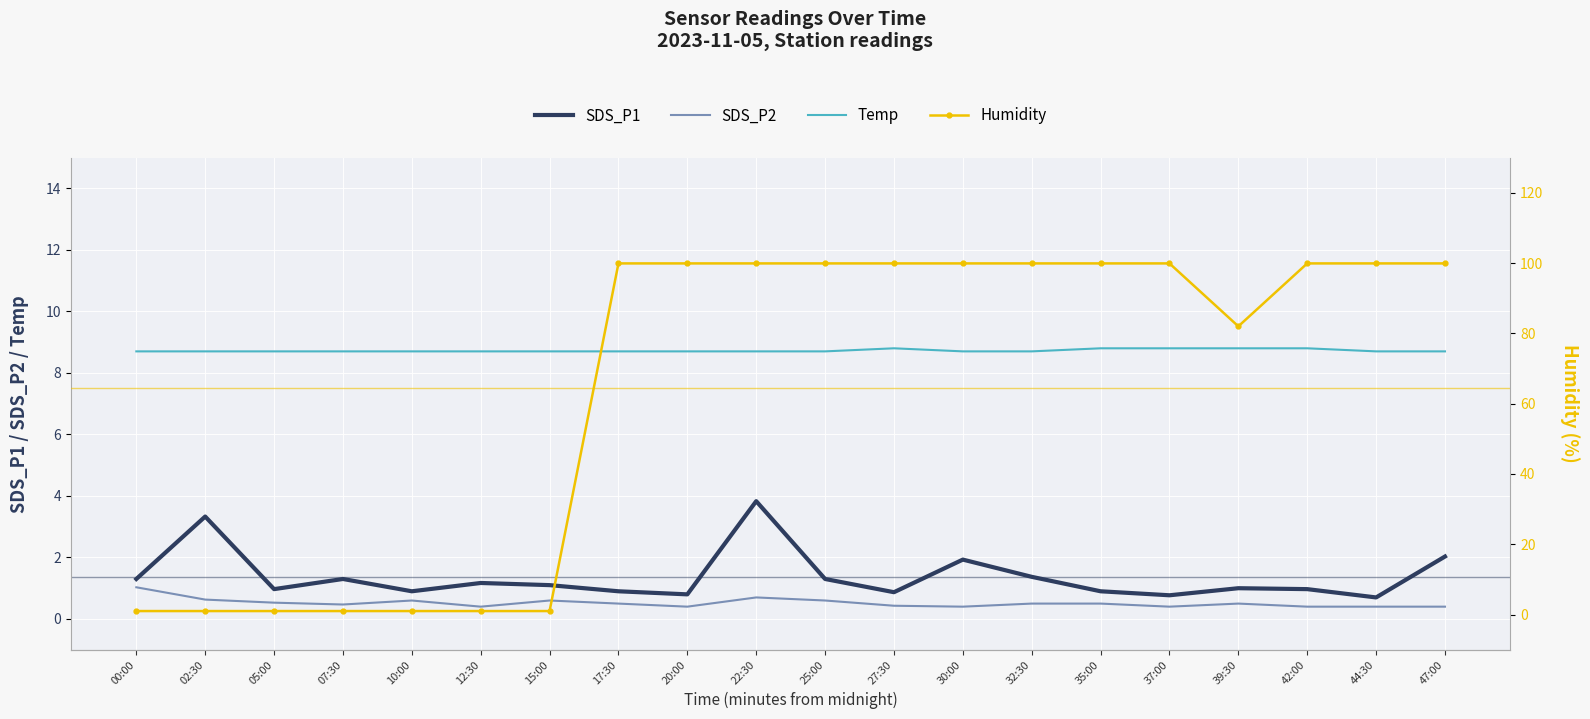

How many categories are shown in the chart?

20